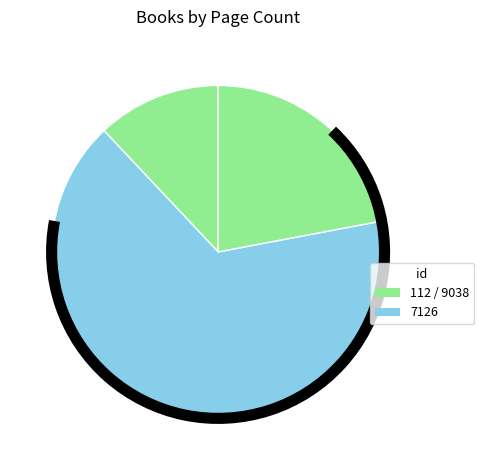

Is there a majority slice in this chart?

Yes